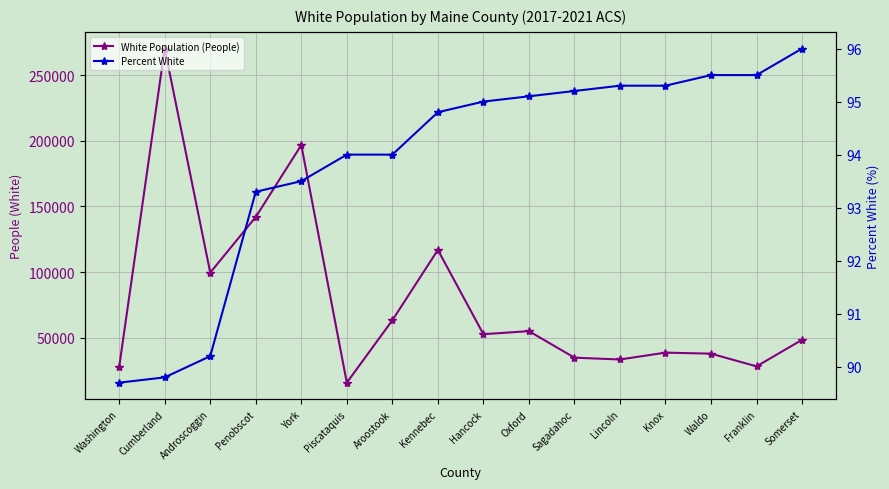

True or false: Percent White has a value of 148.0 at Lincoln.

False